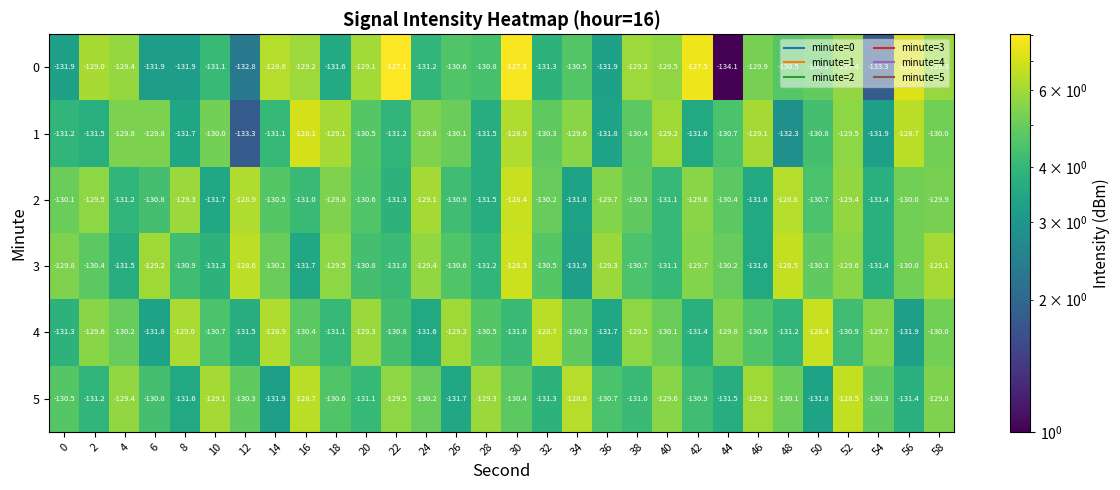

What is the smallest value displayed?

-134.1